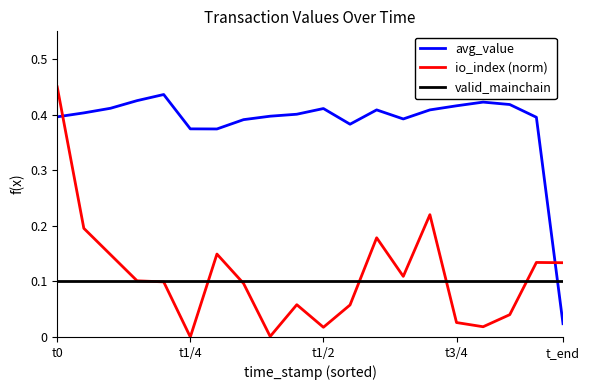

How many intersections are there between avg_value and valid_mainchain?

1